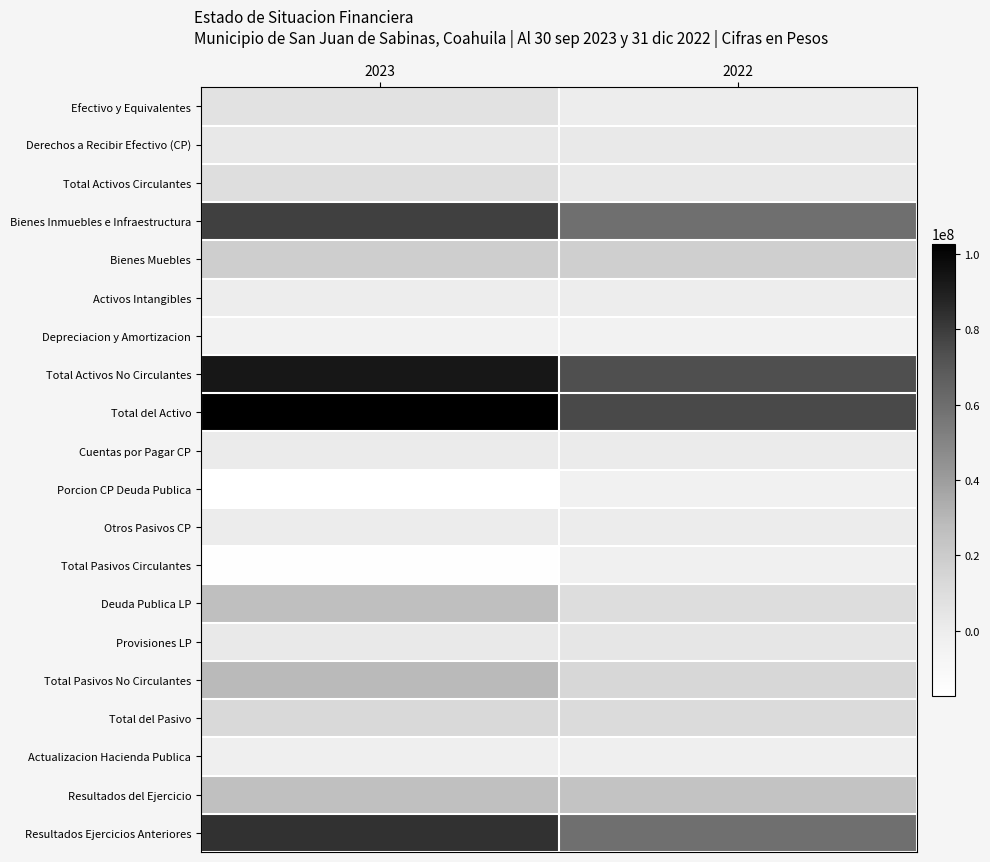

Reading left to right, extract all data points from this chart.

Efectivo y Equivalentes: 2023=6648510.9	2022=-284219.0
Derechos a Recibir Efectivo (CP): 2023=2765598.9	2022=2299634.6
Total Activos Circulantes: 2023=9414109.8	2022=2015415.7
Bienes Inmuebles e Infraestructura: 2023=78763471.1	2022=59361966.6
Bienes Muebles: 2023=18827888.5	2022=18362338.2
Activos Intangibles: 2023=37120.0	2022=35380.0
Depreciacion y Amortizacion: 2023=-4363059.1	2022=-4363059.1
Total Activos No Circulantes: 2023=93265420.5	2022=73396625.7
Total del Activo: 2023=102679530.4	2022=75412041.4
Cuentas por Pagar CP: 2023=628281.9	2022=727376.9
Porcion CP Deuda Publica: 2023=-17231229.5	2022=-3752888.9
Otros Pasivos CP: 2023=315182.2	2022=240346.7
Total Pasivos Circulantes: 2023=-16287765.4	2022=-2785165.4
Deuda Publica LP: 2023=26626779.1	2022=10086919.1
Provisiones LP: 2023=2294993.6	2022=3902060.6
Total Pasivos No Circulantes: 2023=28921772.8	2022=13988979.8
Total del Pasivo: 2023=12634007.3	2022=11203814.4
Actualizacion Hacienda Publica: 2023=-1830455.7	2022=-1830455.7
Resultados del Ejercicio: 2023=25931640.6	2022=24078808.1
Resultados Ejercicios Anteriores: 2023=83317000.5	2022=59238192.4